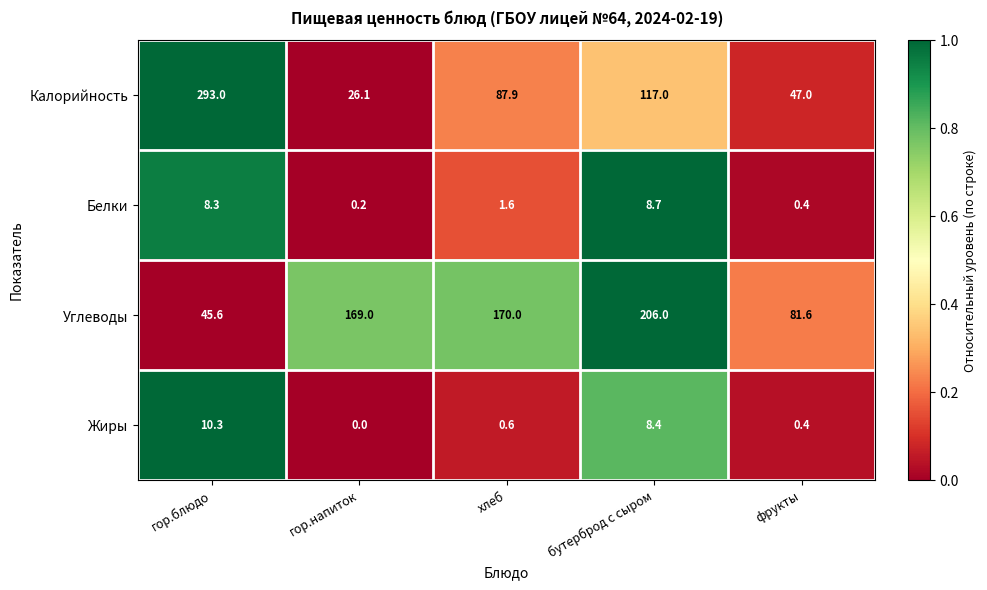

Read the Белки value at бутерброд с сыром.

8.7